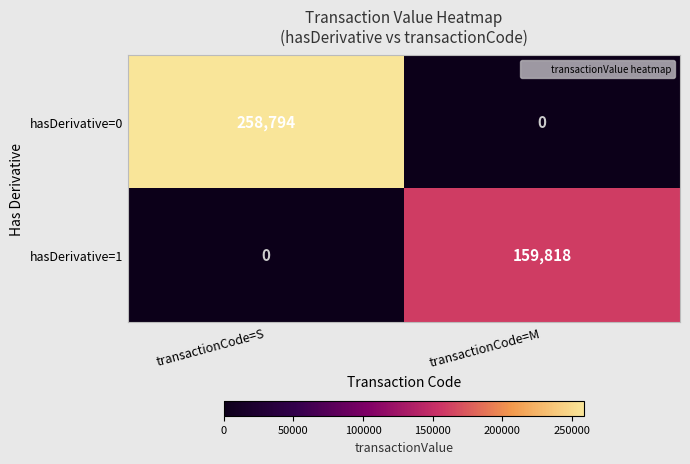

What is the sum of the hasDerivative=0 values at transactionCode=S and transactionCode=M?

258794